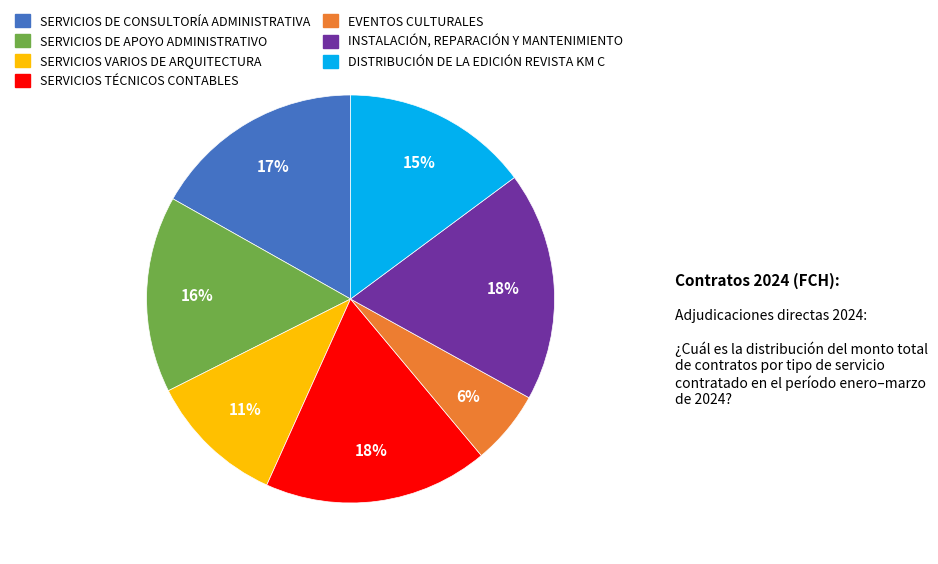

Combined, do INSTALACIÓN, REPARACIÓN Y MANTENIMIENTO and SERVICIOS TÉCNICOS CONTABLES account for over 50%?

No